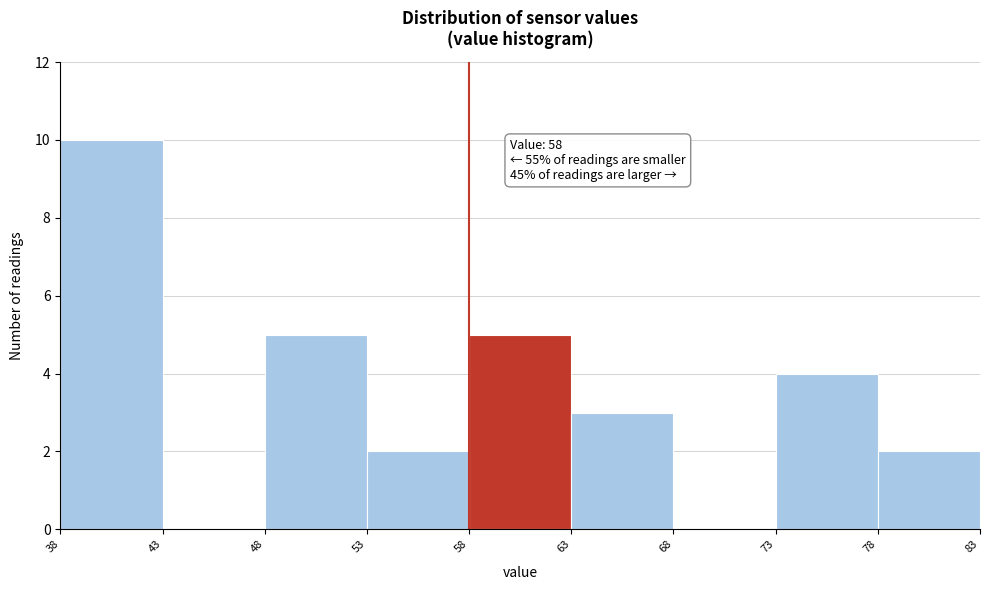

Which range on the x-axis has the tallest bar?

38 to 43